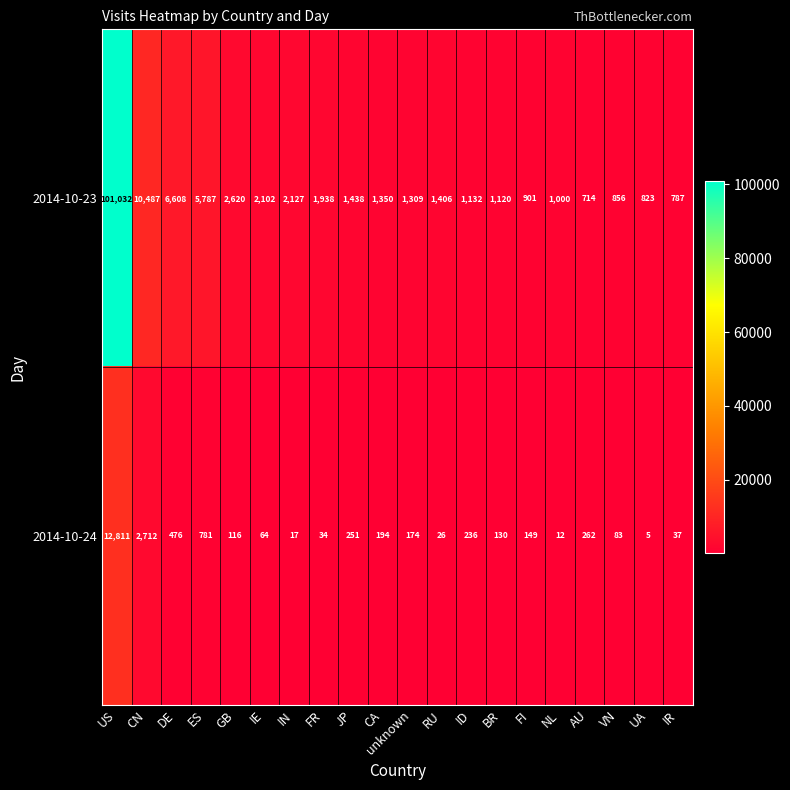

Read the 2014-10-23 value at CA.

1350